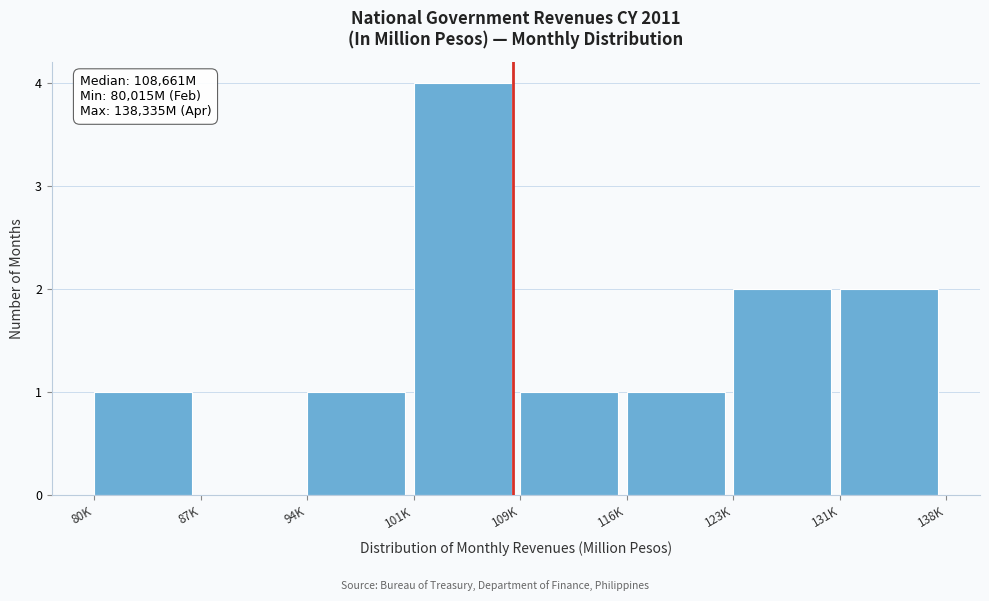

Reading left to right, transcribe all the data shown in this chart.

80K=1	87K=0	94K=1	101K=4	109K=1	116K=1	123K=2	131K=2